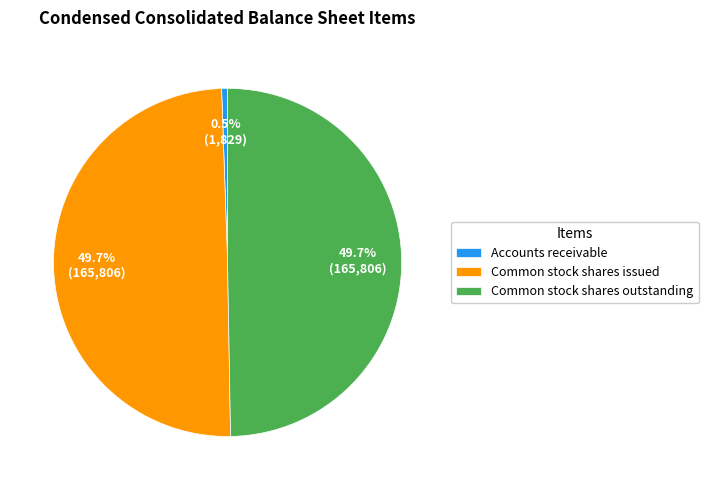

To the nearest percent, what is the combined percentage of Common stock shares issued and Common stock shares outstanding?

99%